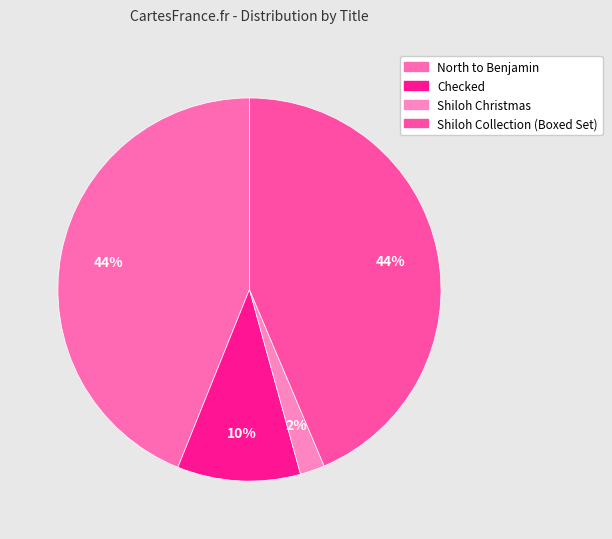

What percentage is the Checked slice, to the nearest percent?

10%